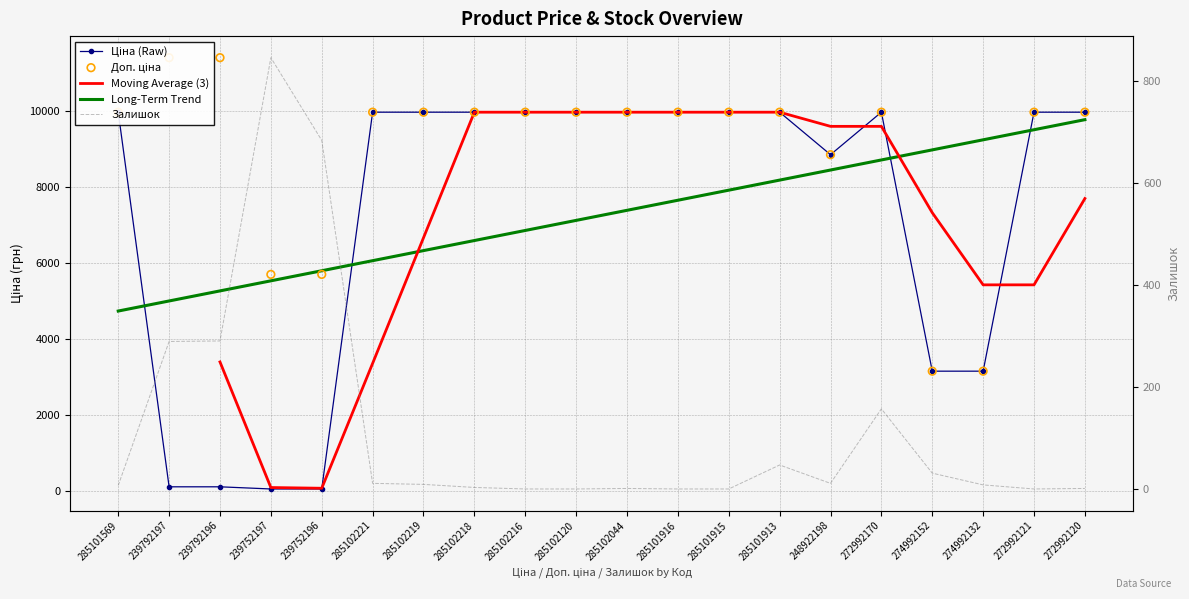

Is the value of Ціна at 285101915 greater than the value of Залишок at 285101913?

Yes